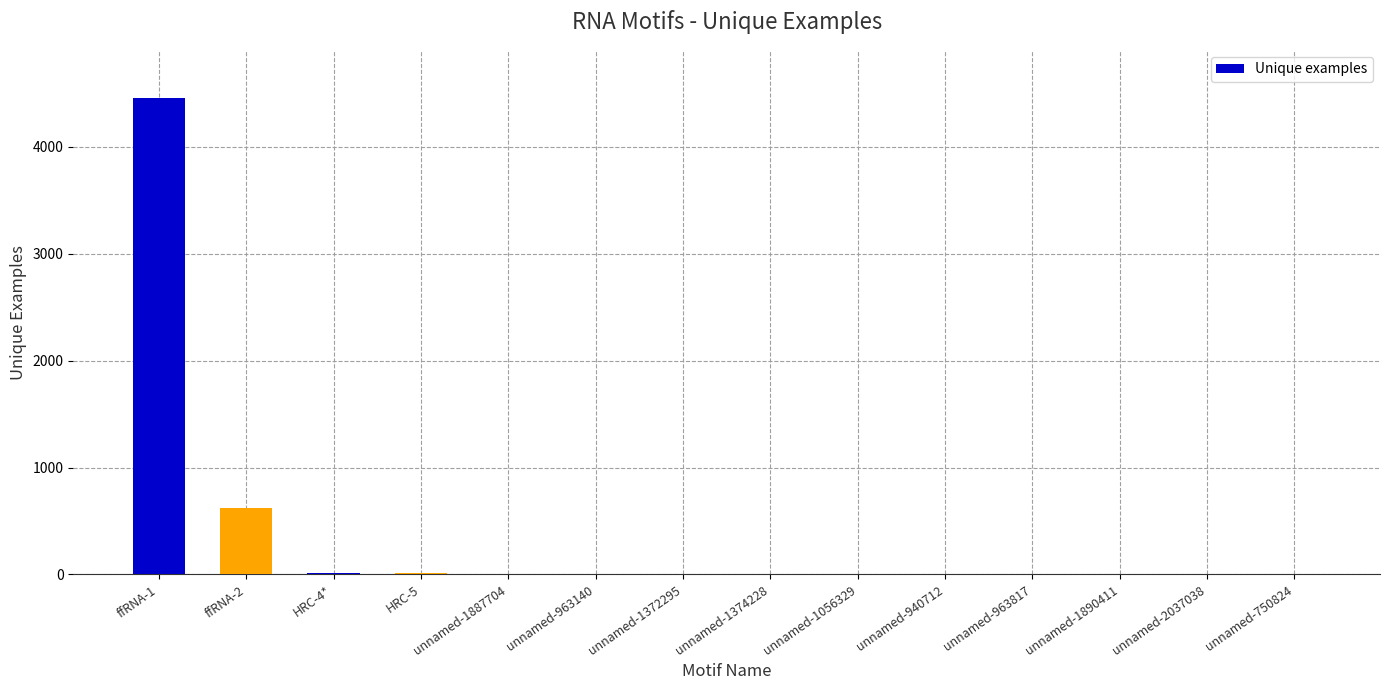

At which label does the data first exceed 4?

ffRNA-1